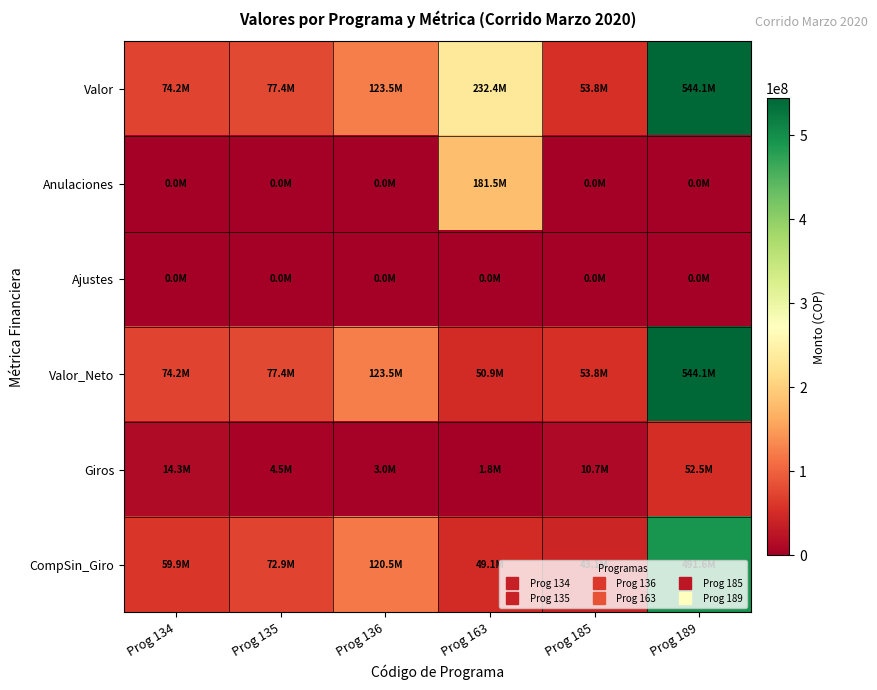

Reading right to left, extract all data points from this chart.

Valor: Prog 189=544130678	Prog 185=53814000	Prog 163=232403142	Prog 136=123500000	Prog 135=77356460	Prog 134=74160000
Anulaciones: Prog 189=0	Prog 185=0	Prog 163=181481475	Prog 136=0	Prog 135=0	Prog 134=0
Ajustes: Prog 189=0	Prog 185=0	Prog 163=0	Prog 136=0	Prog 135=0	Prog 134=0
Valor_Neto: Prog 189=544130678	Prog 185=53814000	Prog 163=50921667	Prog 136=123500000	Prog 135=77356460	Prog 134=74160000
Giros: Prog 189=52496204	Prog 185=10710300	Prog 163=1825000	Prog 136=2950000	Prog 135=4500215	Prog 134=14297333
CompSin_Giro: Prog 189=491634474	Prog 185=43103700	Prog 163=49096667	Prog 136=120550000	Prog 135=72856245	Prog 134=59862667